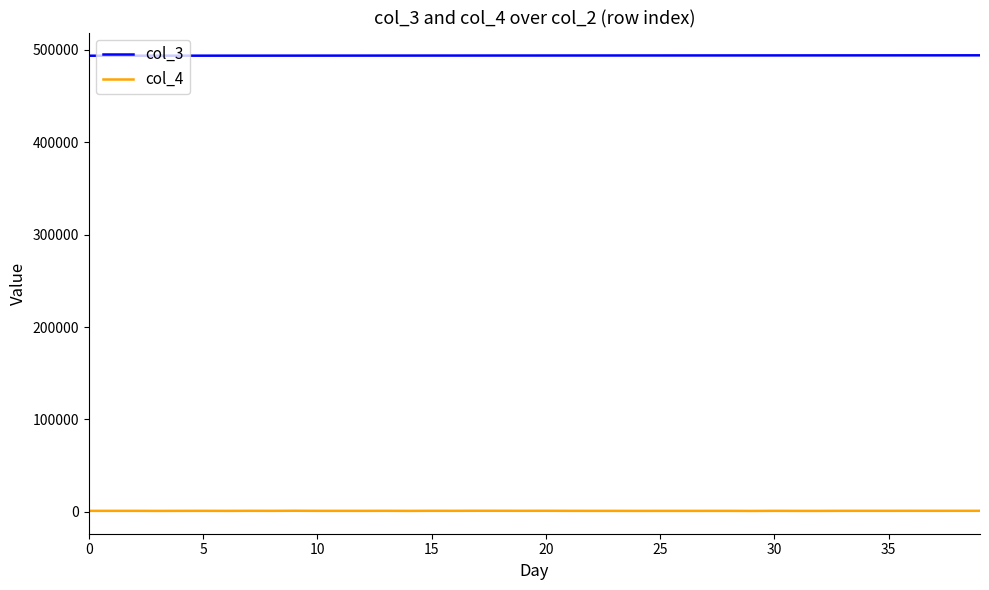

Which series has the largest total across all categories?

col_3